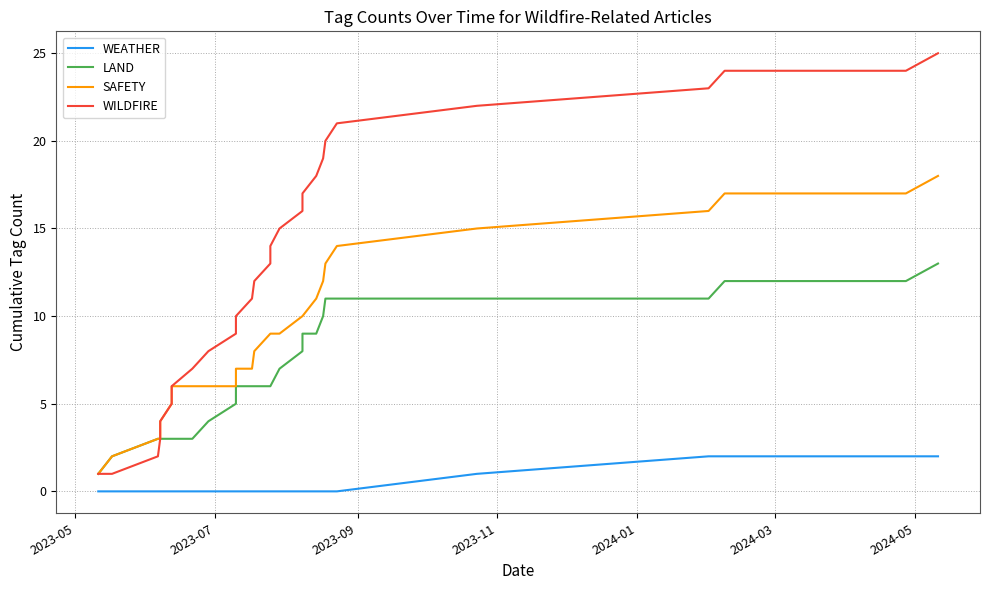

What position from the left is 2023-09?

3